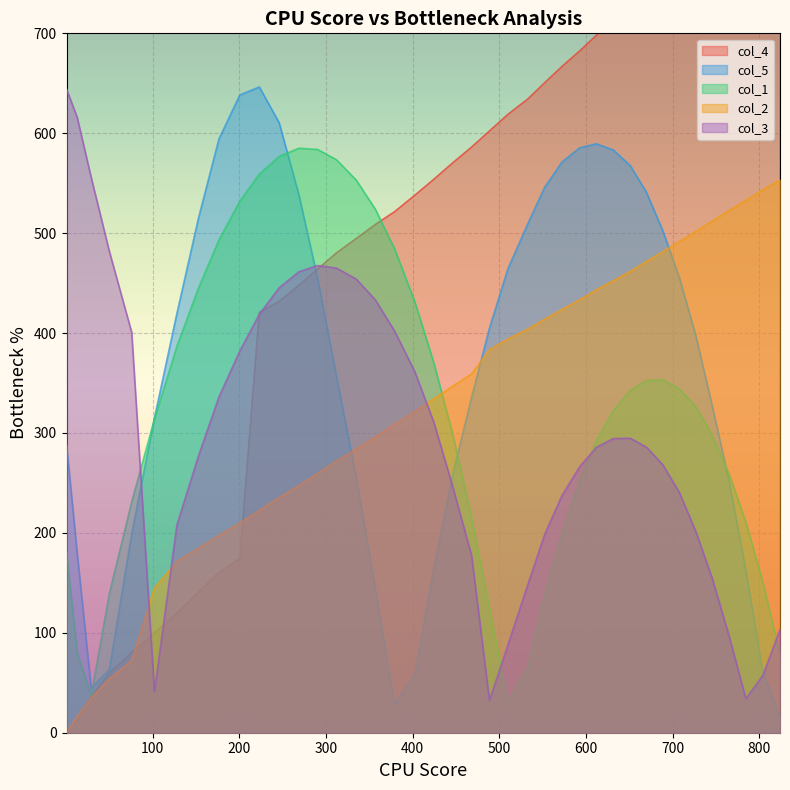

What is the highest value of the col_3 series?

644.2